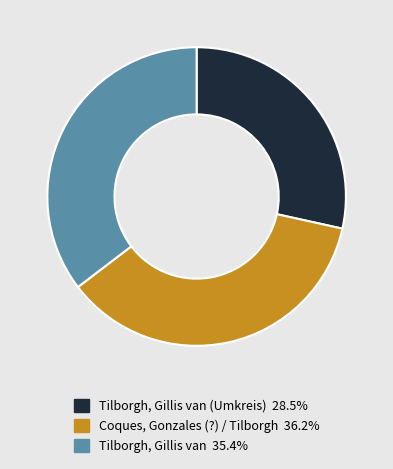

Count the number of slices in the pie.

3